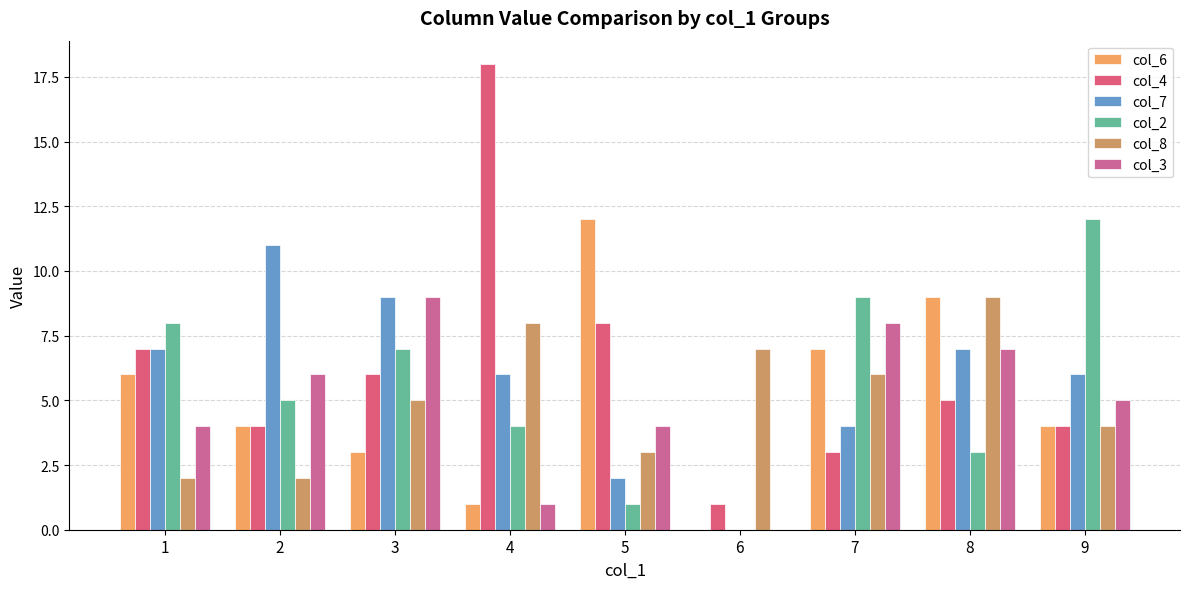

True or false: col_8 has a value of 2 at 2.

True